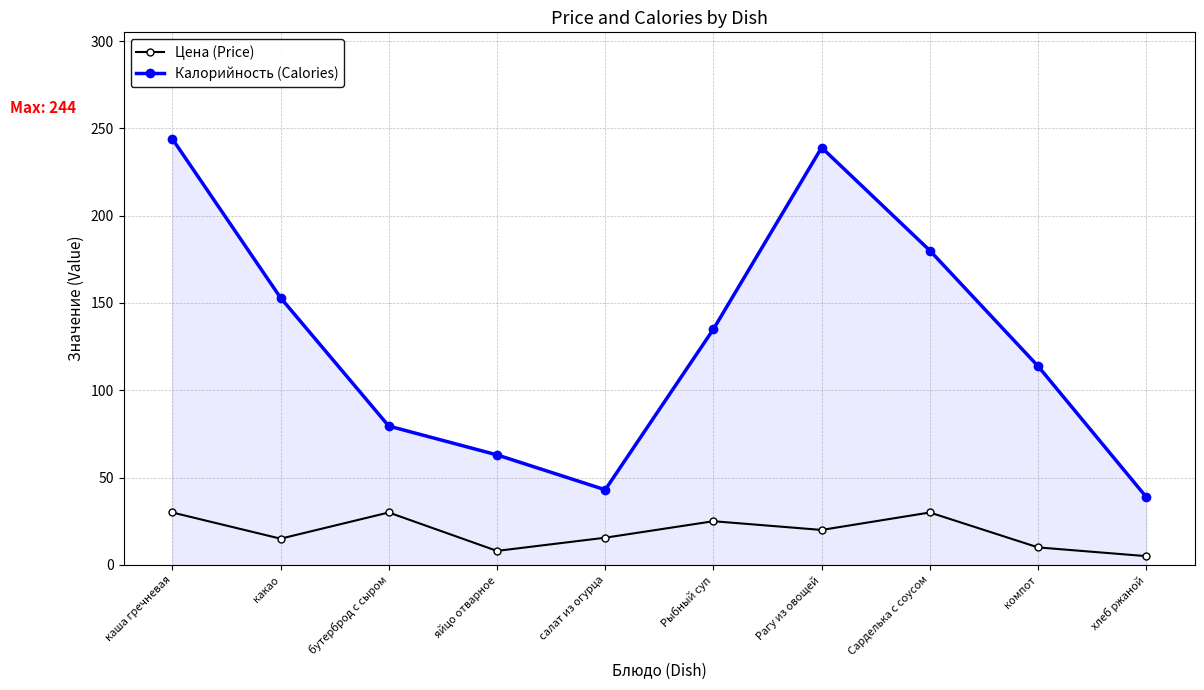

The Калорийность (Calories) series shows 39.8 at бутерброд с сыром. True or false?

False